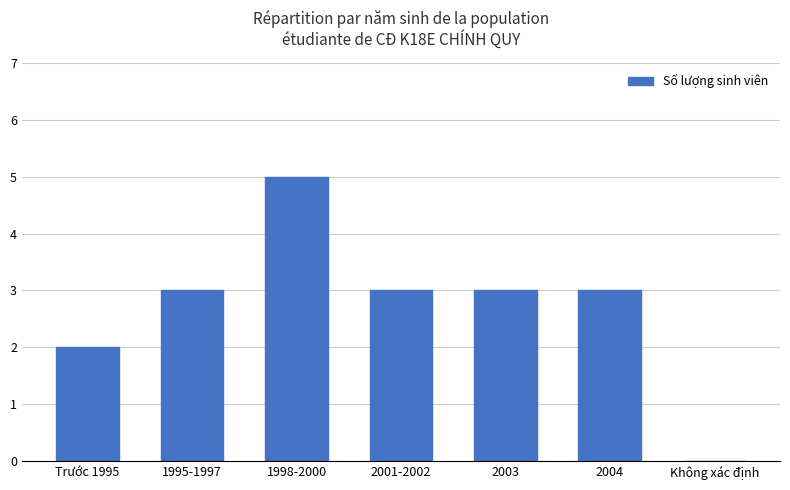

Reading left to right, what are all the values shown in this chart?

Trước 1995=2	1995-1997=3	1998-2000=5	2001-2002=3	2003=3	2004=3	Không xác định=0